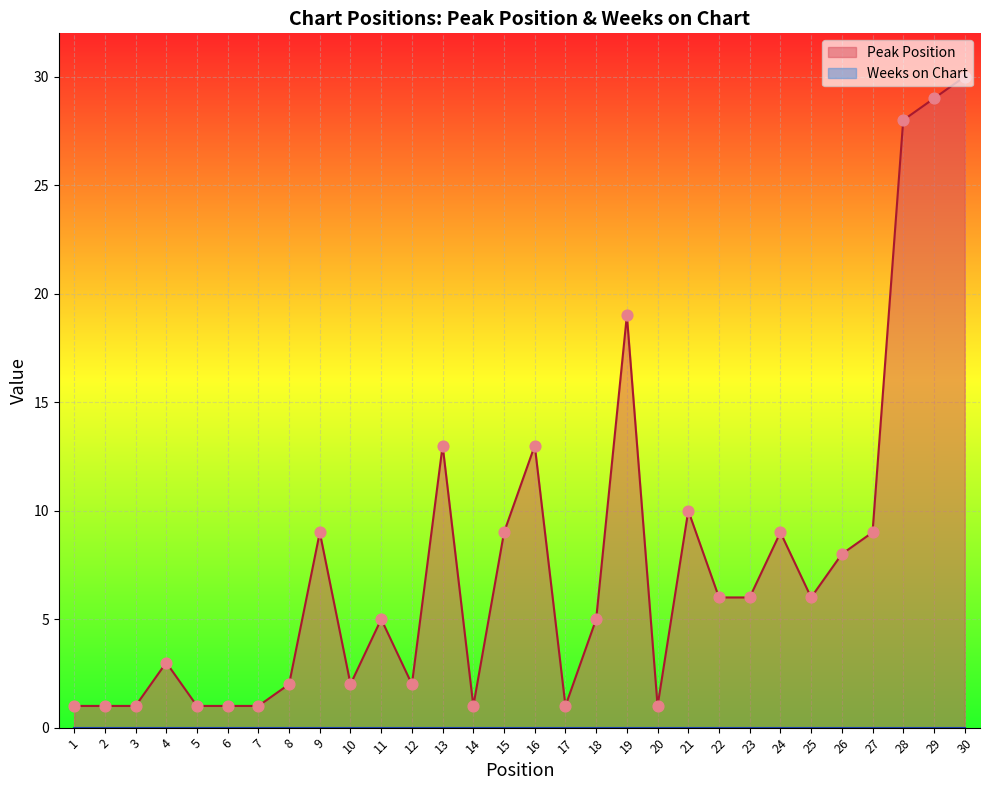

What is the ratio of the value at 30 to the value at 18?

6.0